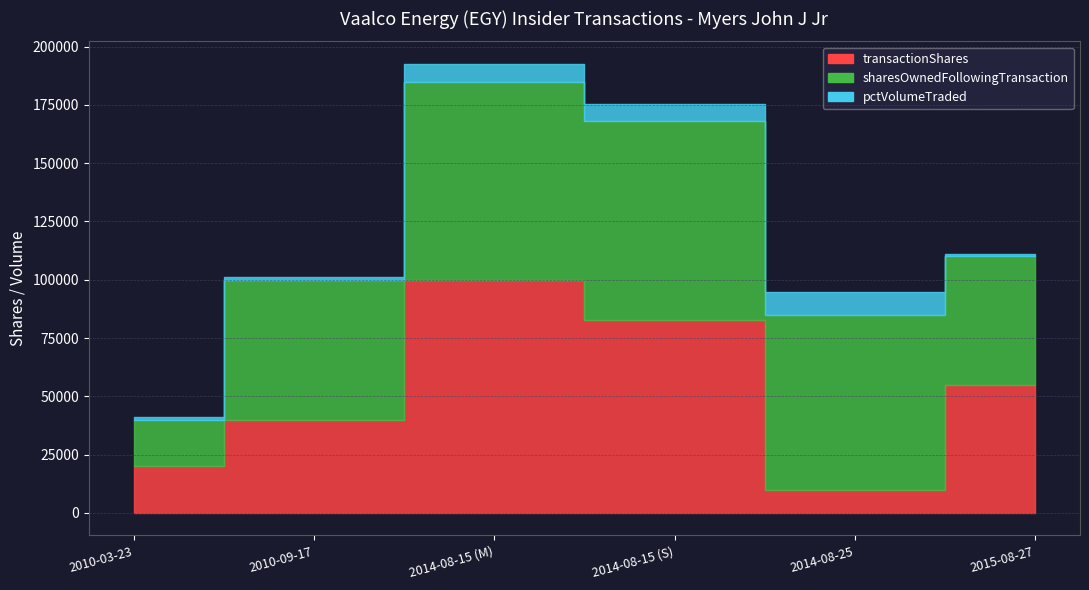

How many distinct data groups are displayed?

3